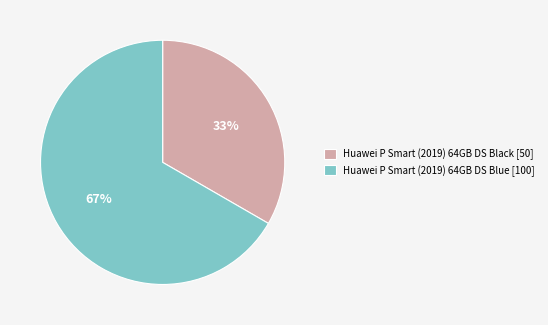

Count the number of slices in the pie.

2